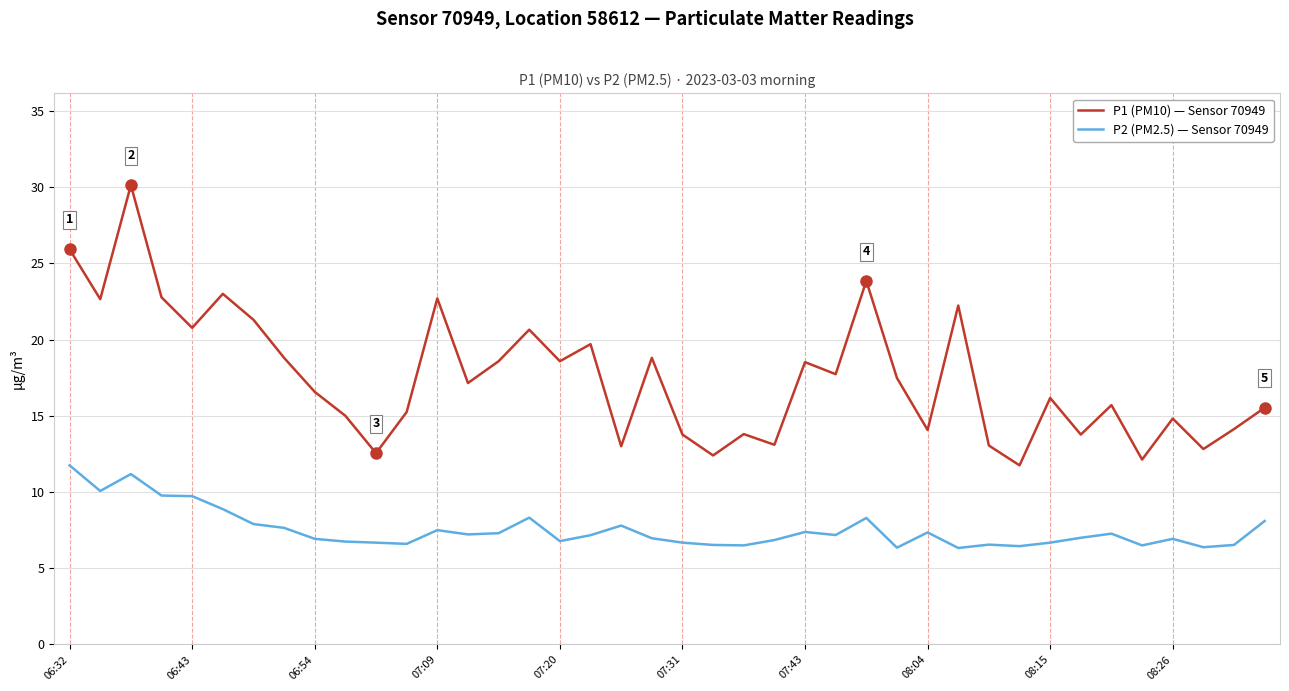

What is the maximum value for P2 (PM2.5) — Sensor 70949?

11.8